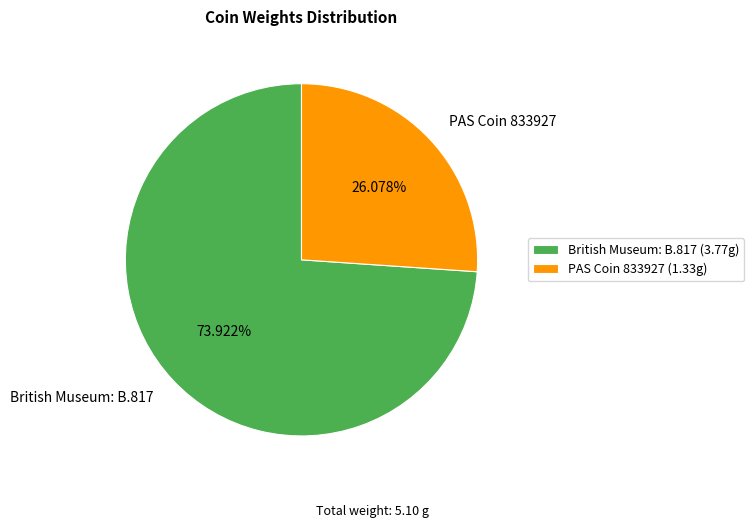

What is the majority slice?

British Museum: B.817